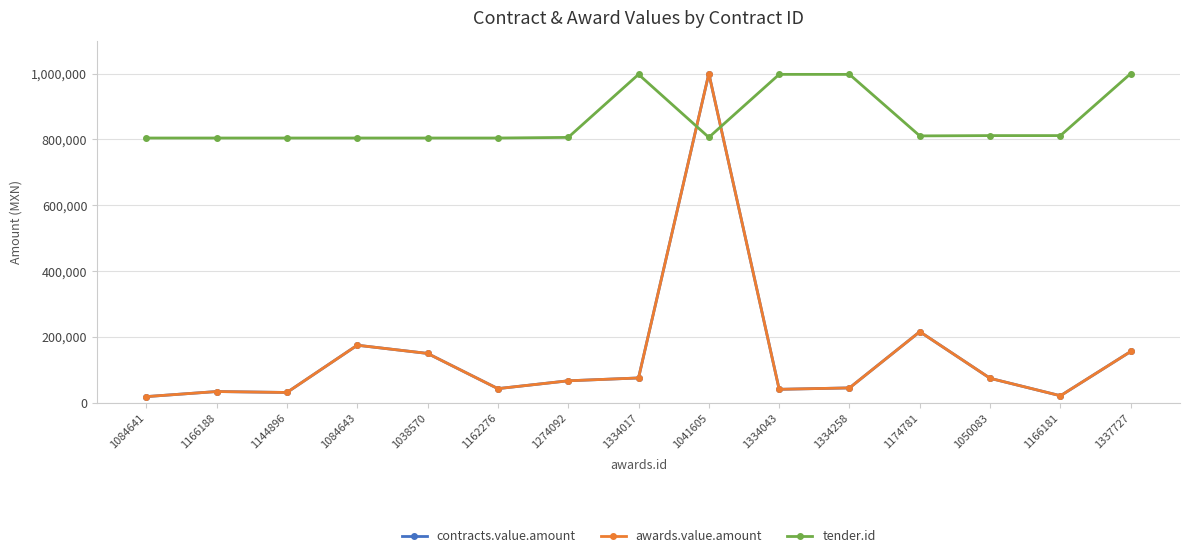

What is the total value across all series at 1050083?

960417.8